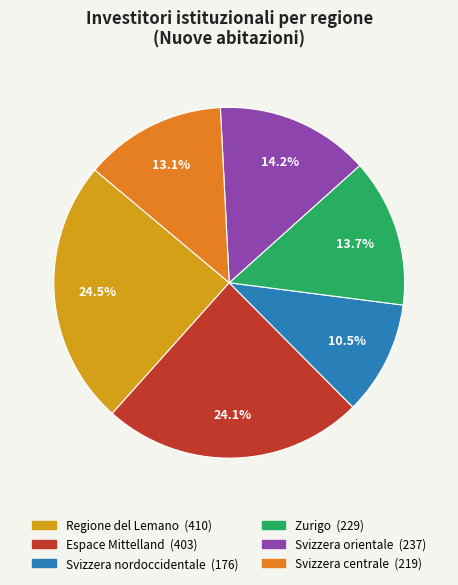

Is there a majority slice in this chart?

No